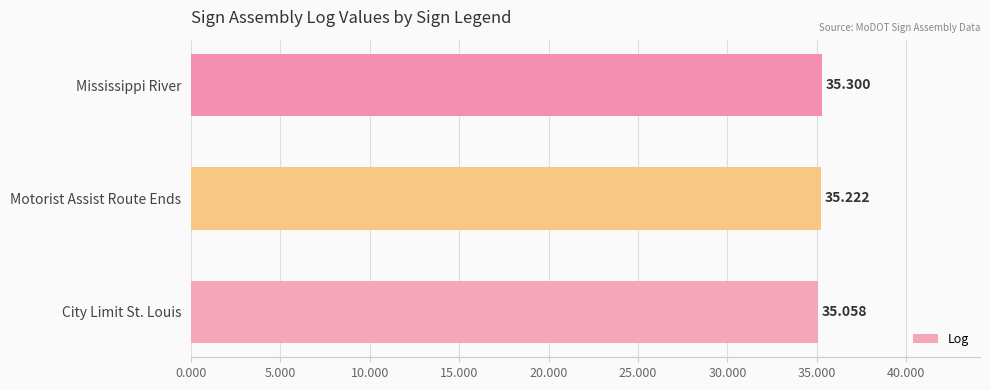

Which has a higher value, Mississippi River or Motorist Assist Route Ends?

Mississippi River